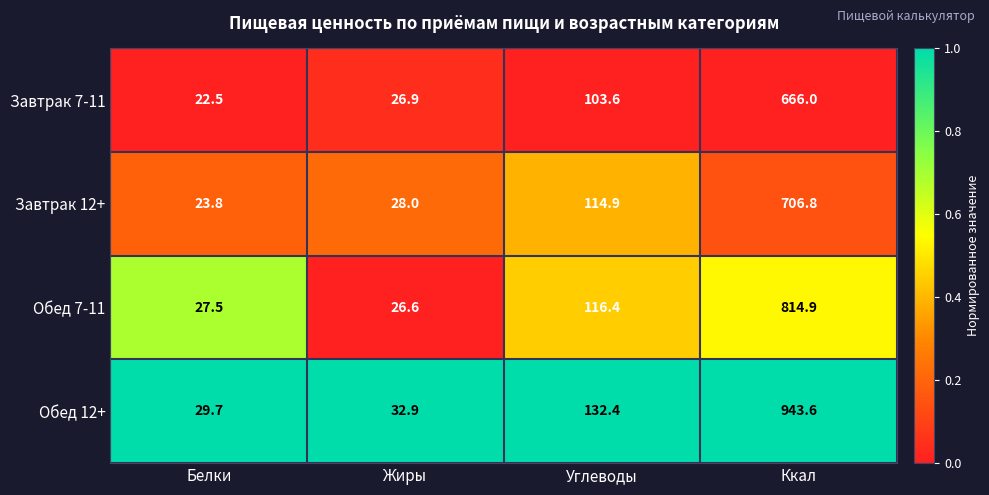

Between Белки and Ккал, which series saw the biggest shift?

Обед 12+